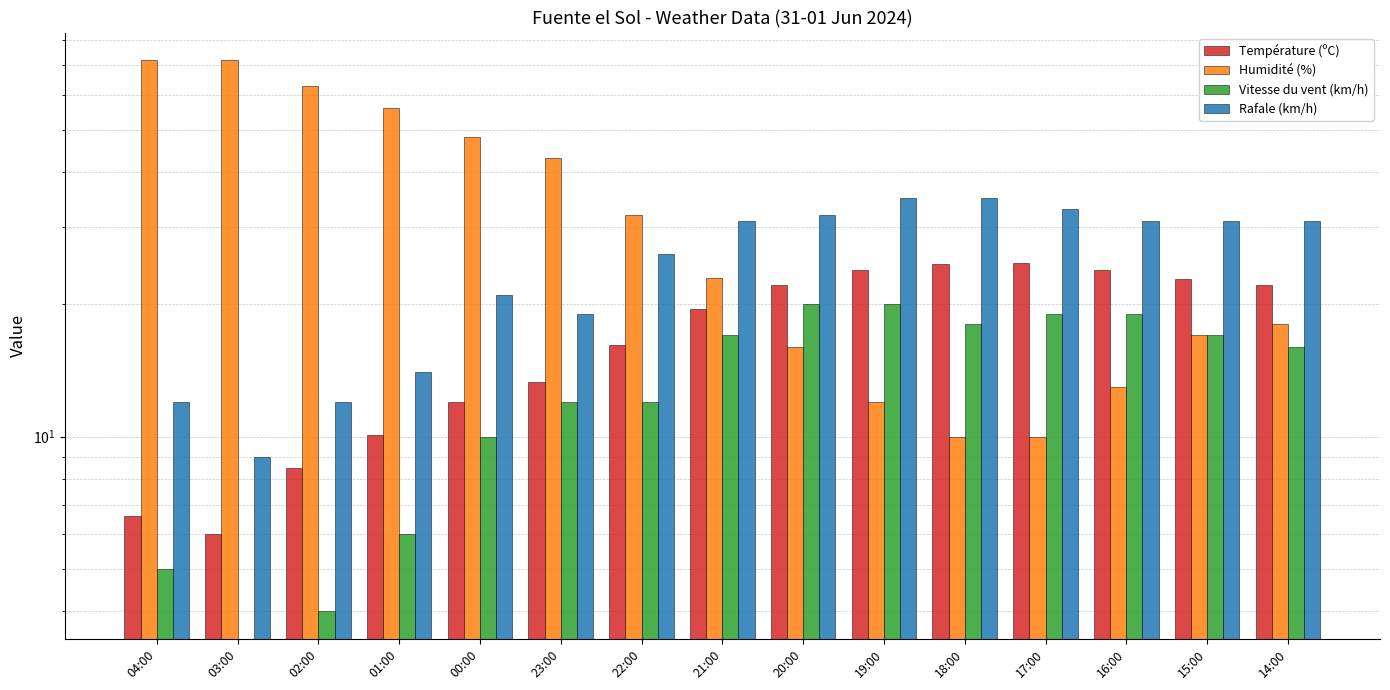

At 04:00, list the series in order from largest to smallest.

Humidité (%), Rafale (km/h), Température (ºC), Vitesse du vent (km/h)